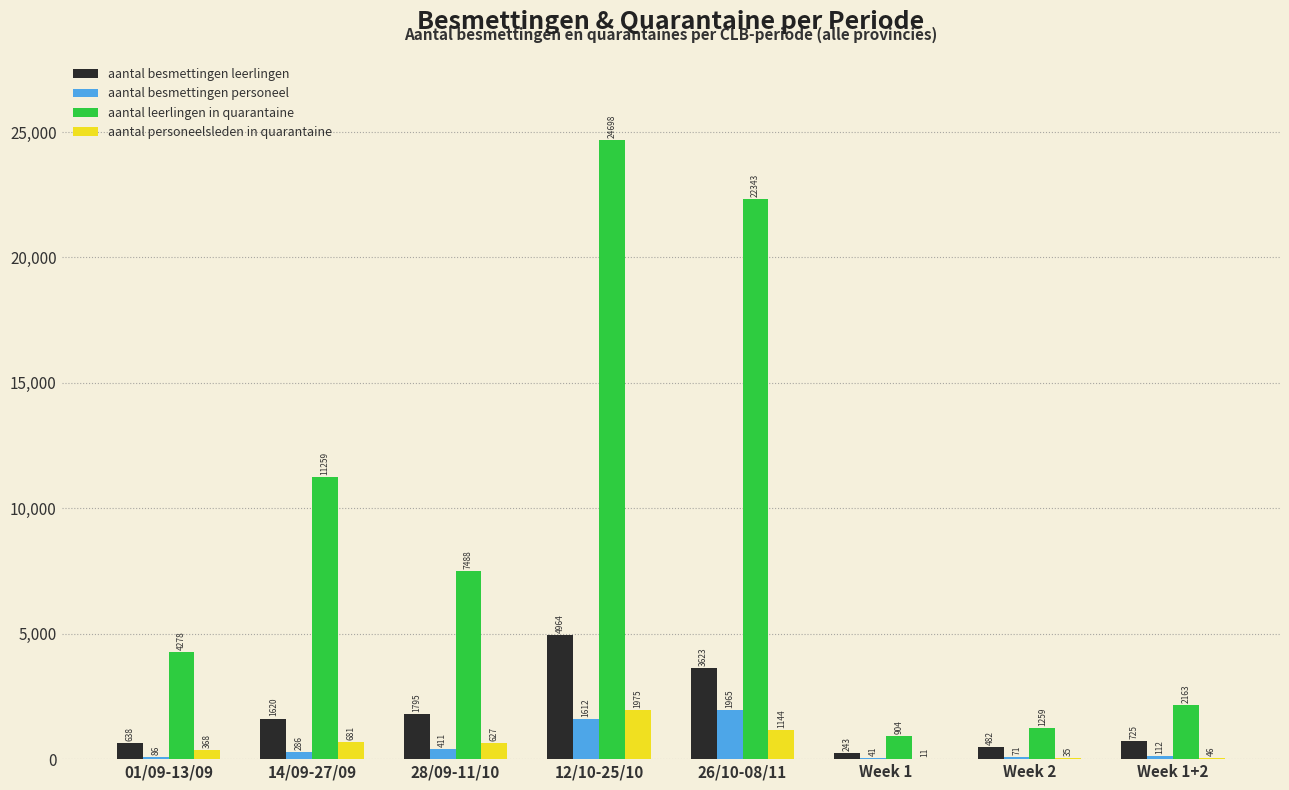

Reading left to right, what are all the values shown in this chart?

aantal besmettingen leerlingen: 01/09-13/09=638	14/09-27/09=1620	28/09-11/10=1795	12/10-25/10=4964	26/10-08/11=3623	Week 1=243	Week 2=482	Week 1+2=725
aantal besmettingen personeel: 01/09-13/09=86	14/09-27/09=286	28/09-11/10=411	12/10-25/10=1612	26/10-08/11=1965	Week 1=41	Week 2=71	Week 1+2=112
aantal leerlingen in quarantaine: 01/09-13/09=4278	14/09-27/09=11259	28/09-11/10=7488	12/10-25/10=24698	26/10-08/11=22343	Week 1=904	Week 2=1259	Week 1+2=2163
aantal personeelsleden in quarantaine: 01/09-13/09=368	14/09-27/09=681	28/09-11/10=627	12/10-25/10=1975	26/10-08/11=1144	Week 1=11	Week 2=35	Week 1+2=46